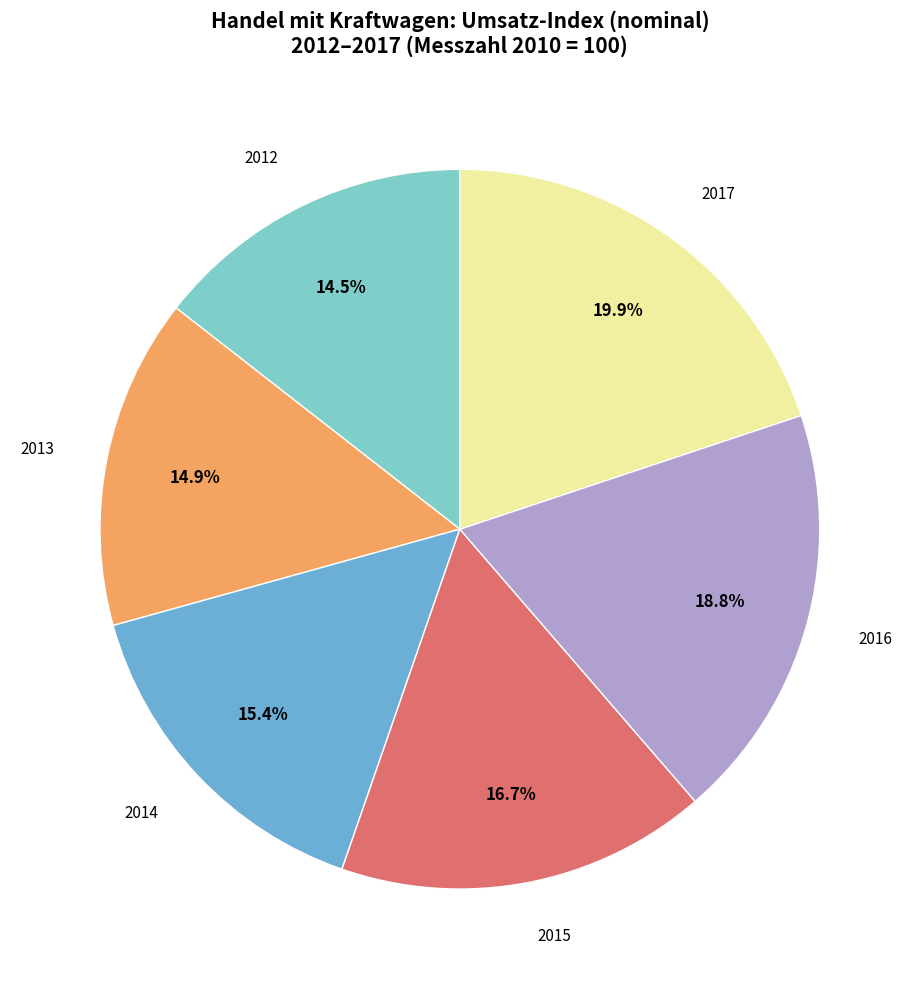

To the nearest percent, what percentage of the pie is 2016?

19%